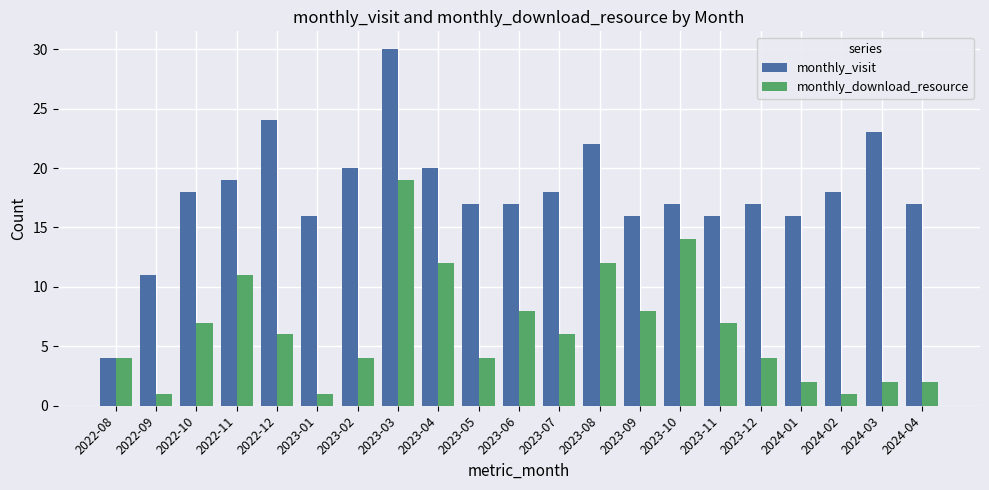

Which category has the highest value across all series?

2023-03